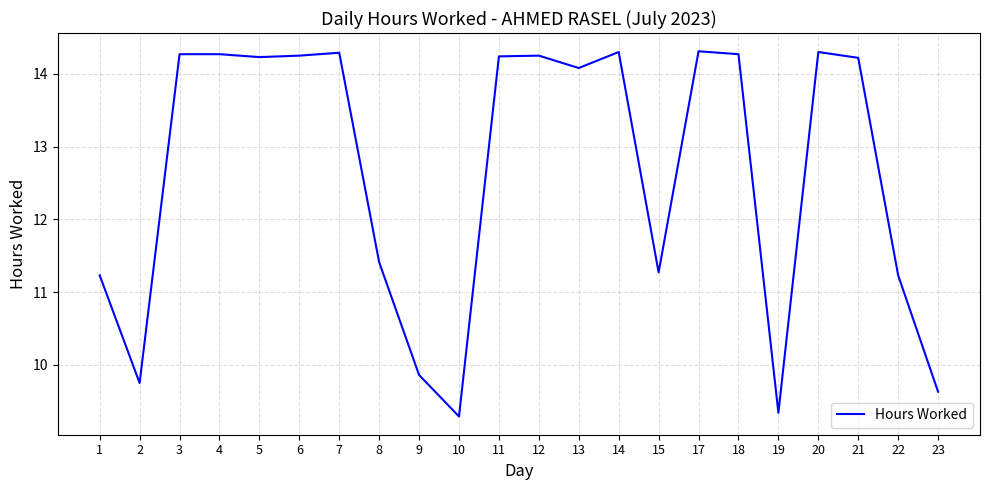

Which has a higher value, 14 or 12?

14